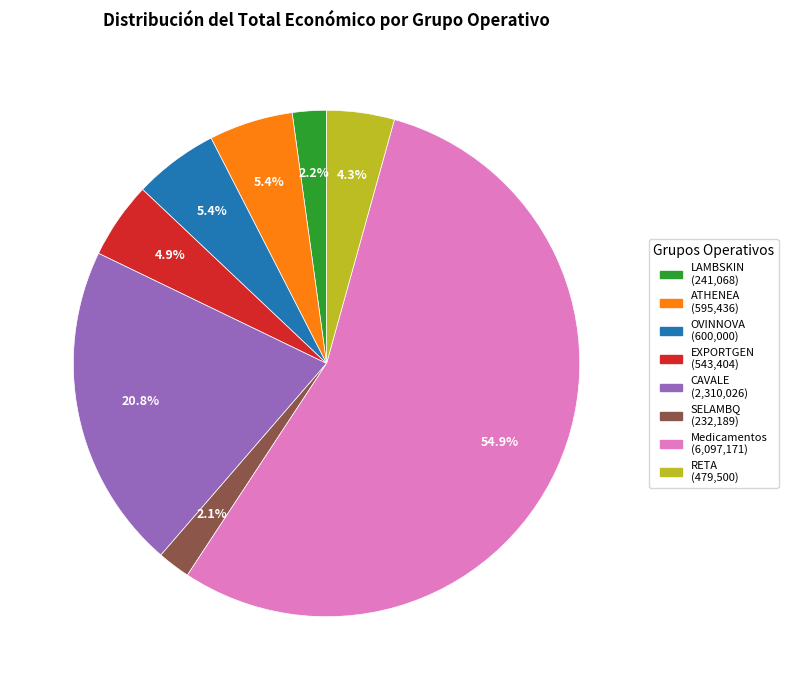

What portion of the pie excludes Medicamentos?

45.1%